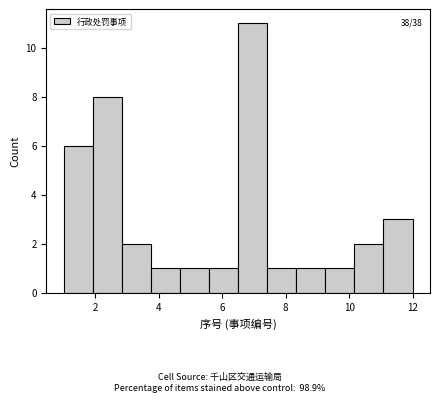

Which range on the x-axis has the tallest bar?

6.6 to 7.4